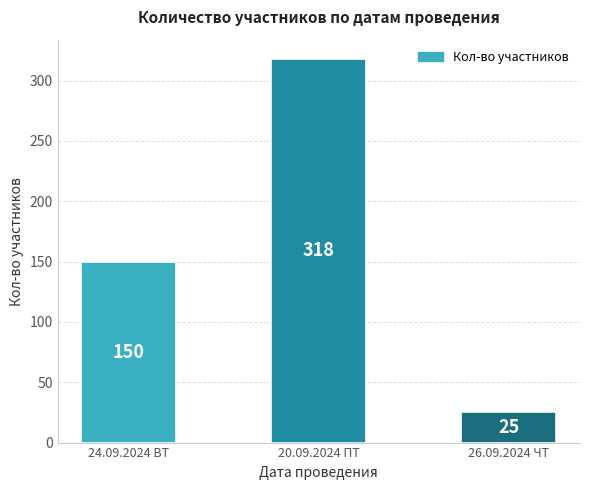

What is the ratio of the value at 24.09.2024 ВТ to the value at 26.09.2024 ЧТ?

6.0